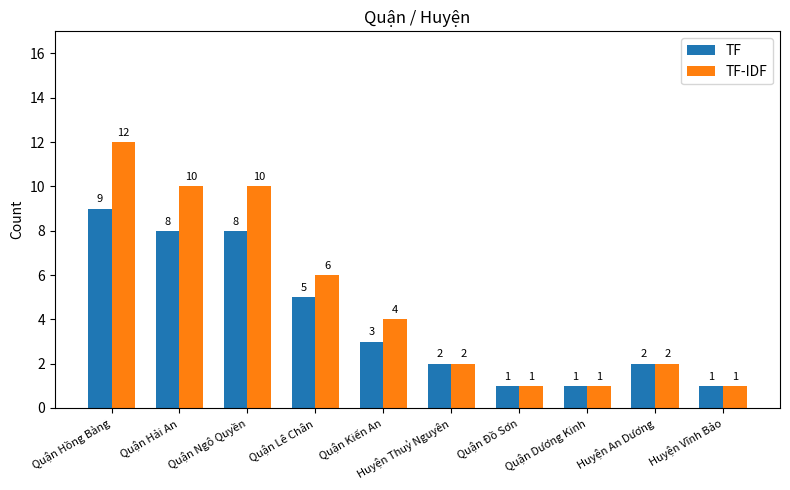

Reading left to right, extract all data points from this chart.

TF: Quận Hồng Bàng=9	Quận Hải An=8	Quận Ngô Quyền=8	Quận Lê Chân=5	Quận Kiến An=3	Huyện Thuỷ Nguyên=2	Quận Đồ Sơn=1	Quận Dương Kinh=1	Huyện An Dương=2	Huyện Vĩnh Bảo=1
TF-IDF: Quận Hồng Bàng=12	Quận Hải An=10	Quận Ngô Quyền=10	Quận Lê Chân=6	Quận Kiến An=4	Huyện Thuỷ Nguyên=2	Quận Đồ Sơn=1	Quận Dương Kinh=1	Huyện An Dương=2	Huyện Vĩnh Bảo=1